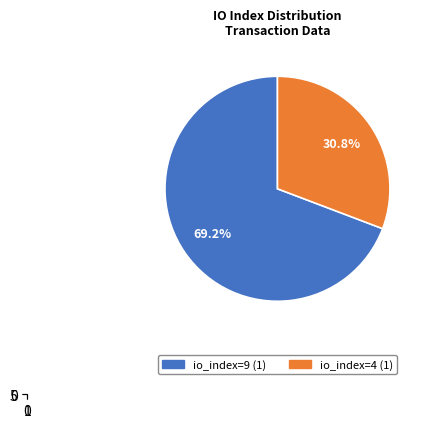

Rank the categories by value from highest to lowest.

io_index_9, io_index_4